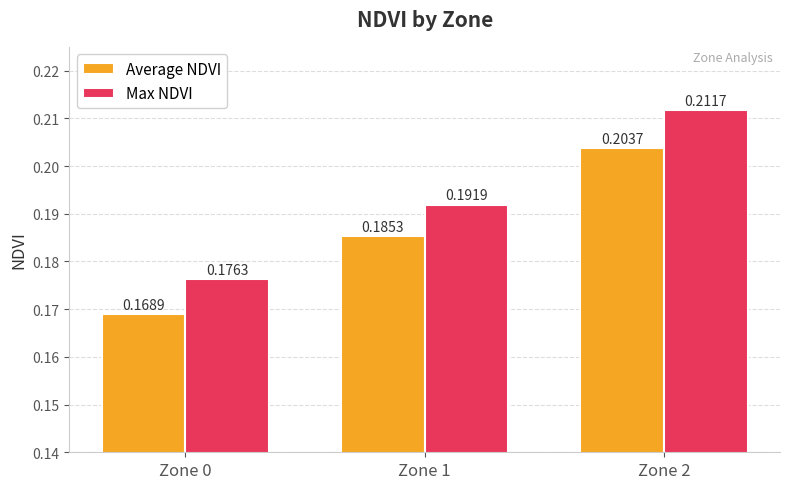

What is the sum of the Max NDVI values at Zone 0 and Zone 1?

0.4